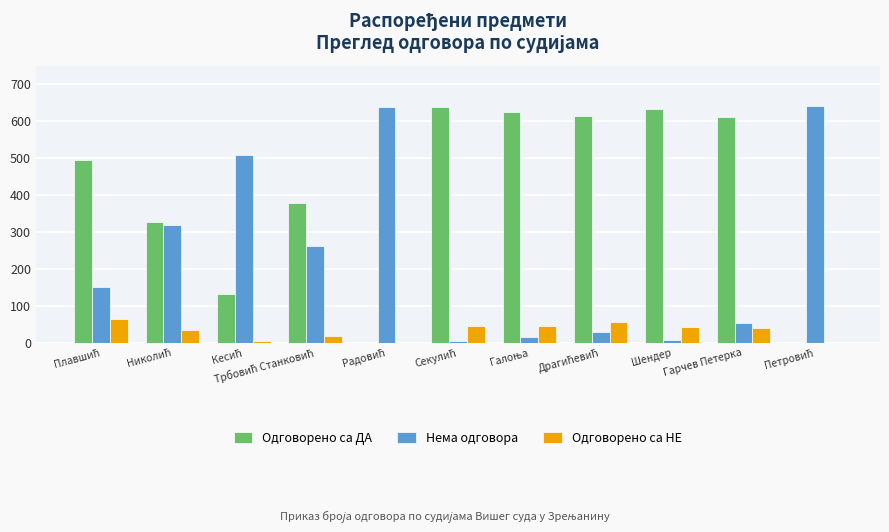

What is the maximum value for Одговорено са НЕ?

65